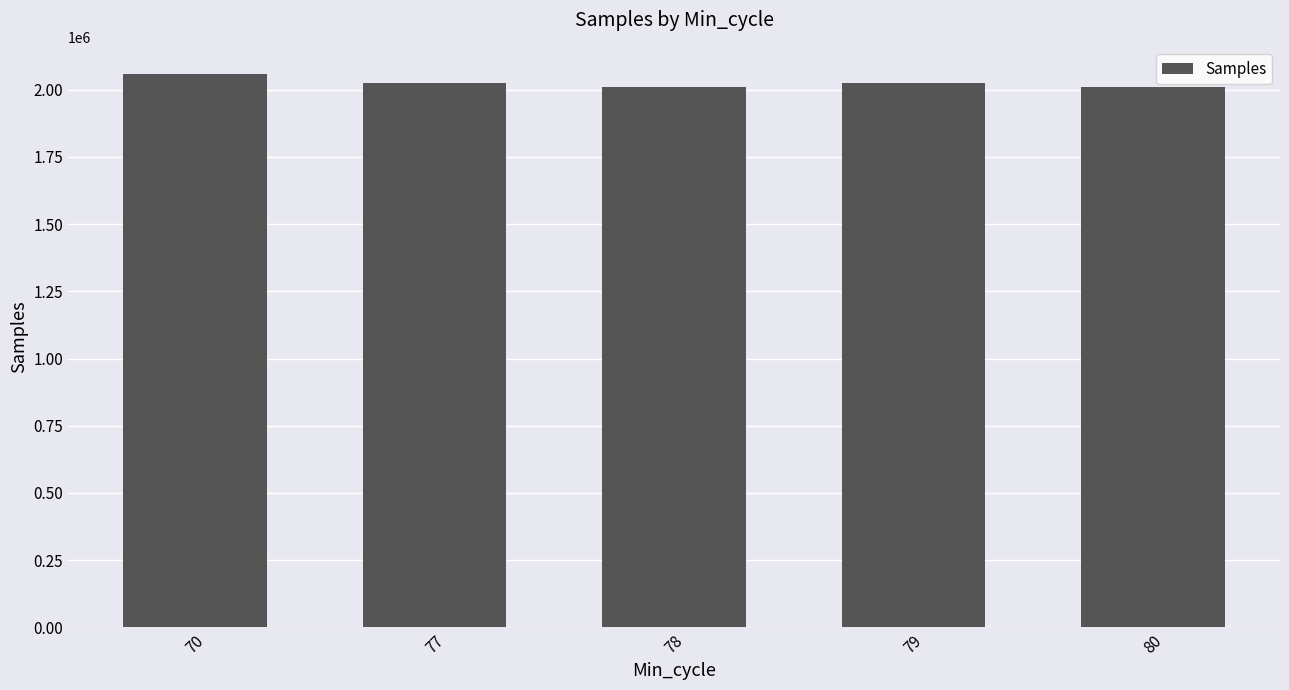

What is the value of the 1st bar from the left?

2056043.0